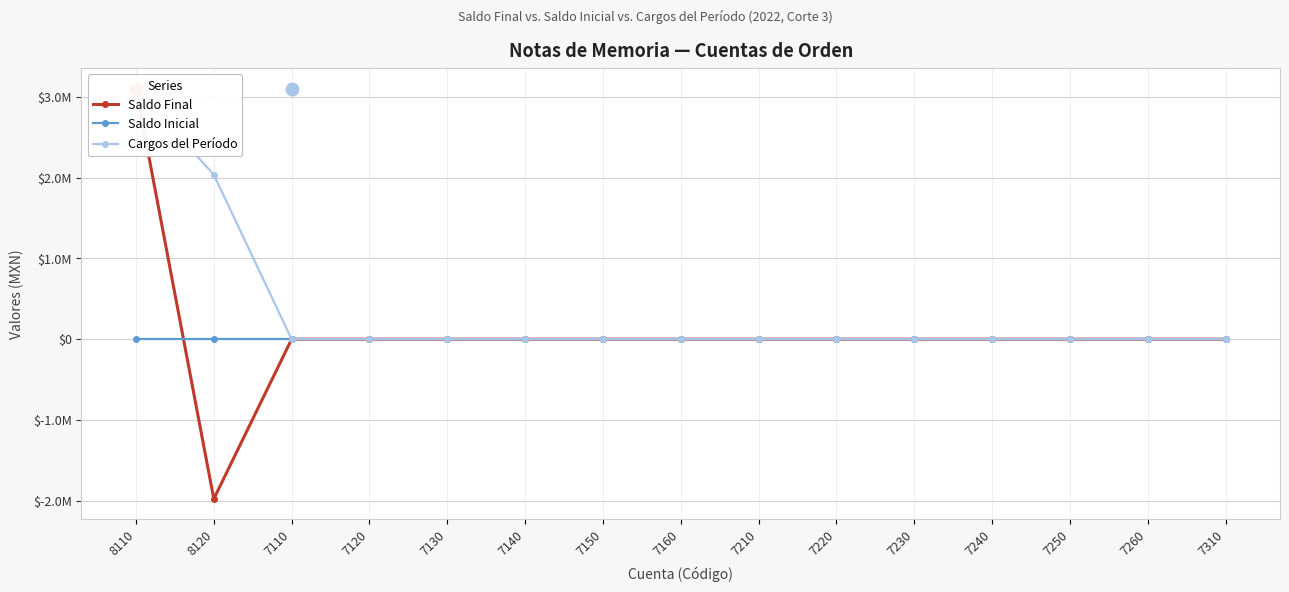

Which series changed the most between 7210 and 7230?

Saldo Final